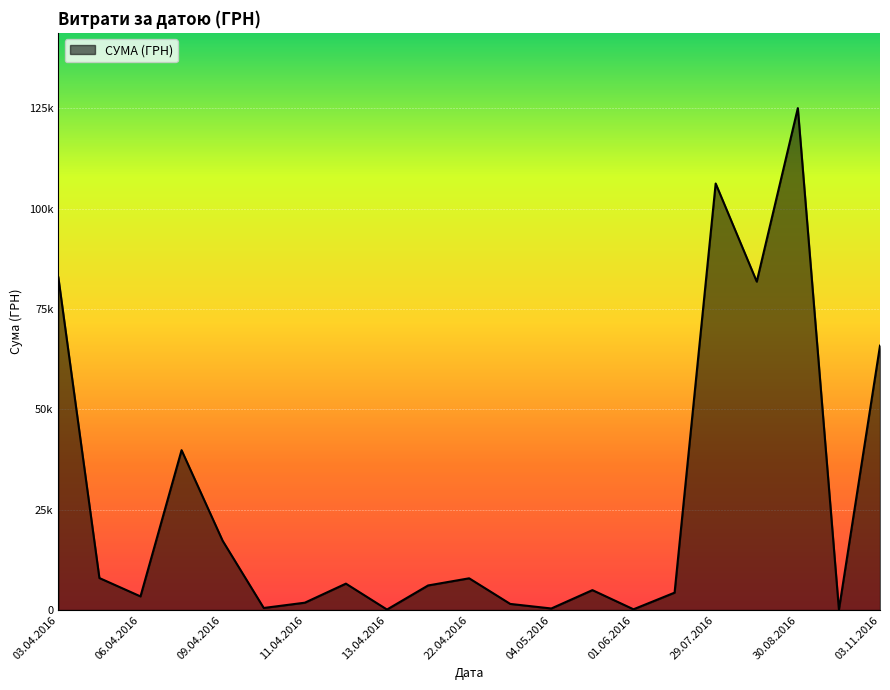

Does the chart have visible grid lines?

Yes